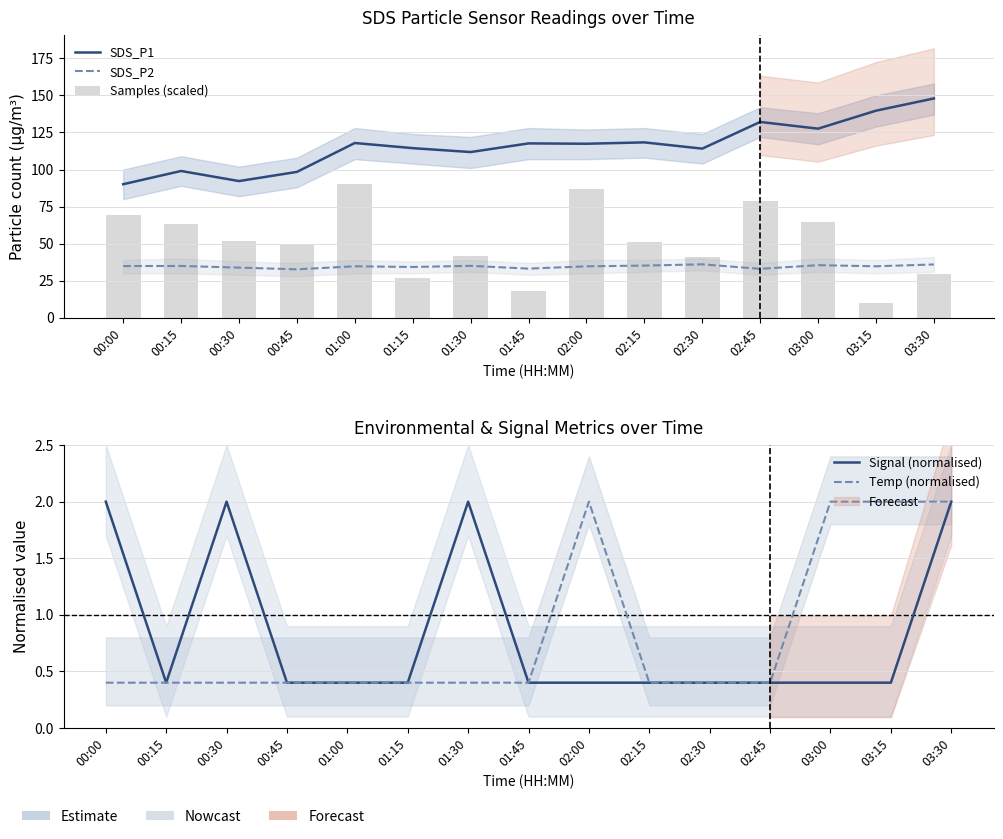

How many groups of bars are there?

15